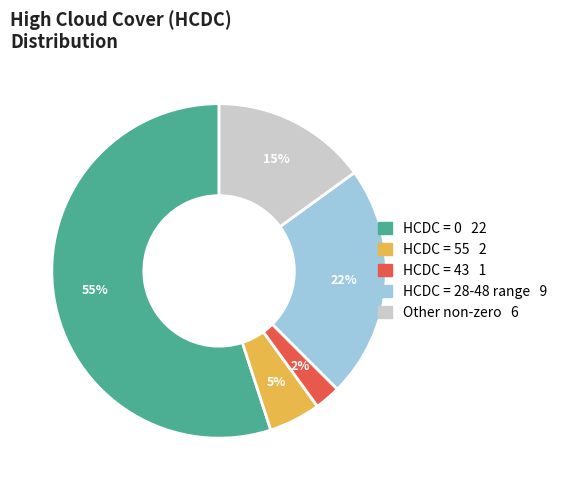

To the nearest percent, what is the average slice percentage?

20%